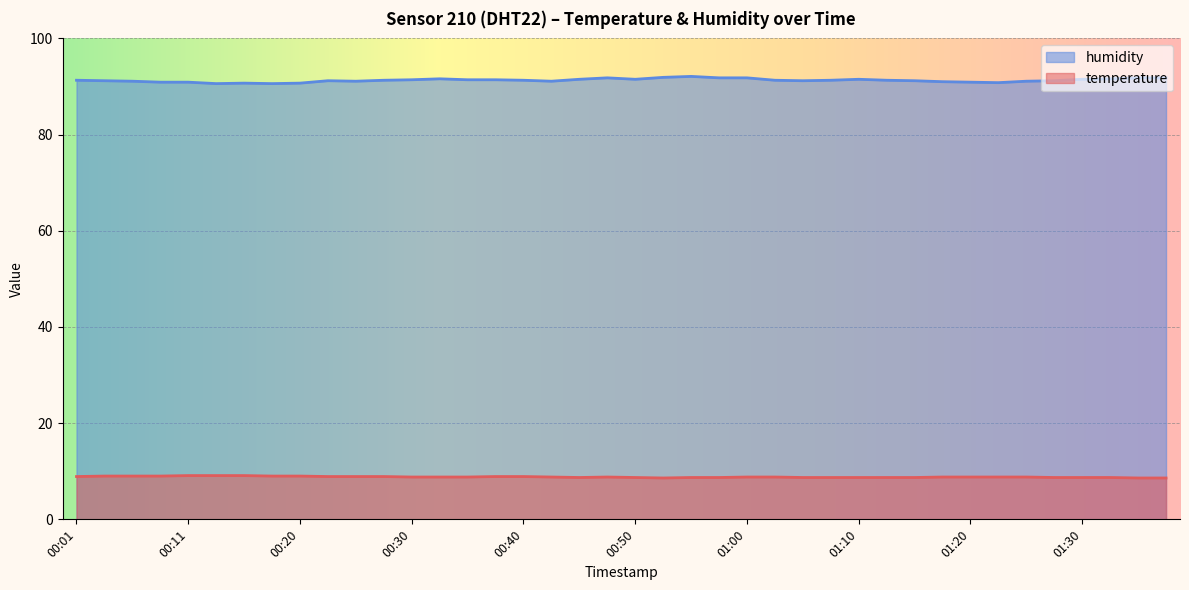

How many lines are shown in the chart?

2